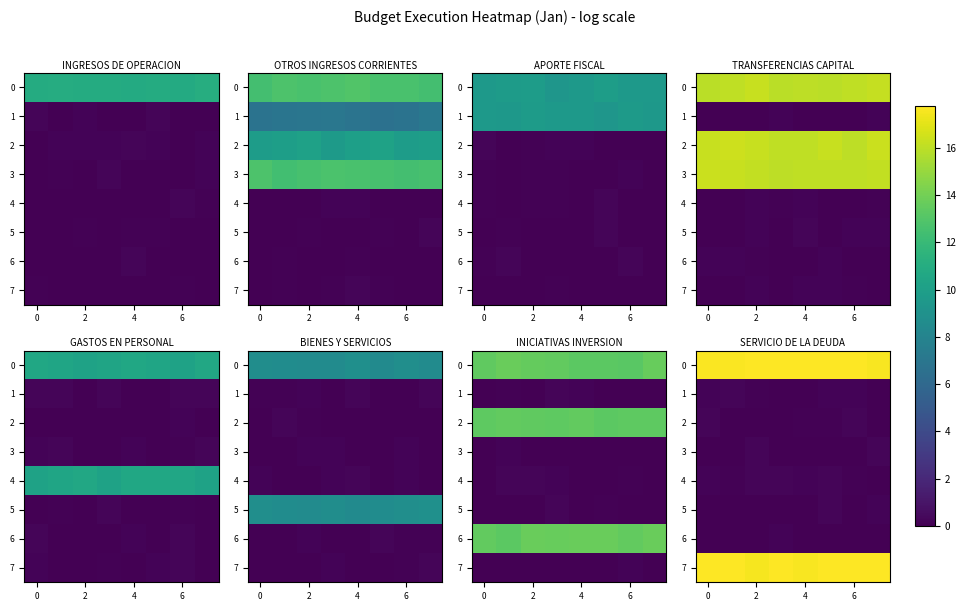

What is the difference between the highest and lowest values at 0?

18.2